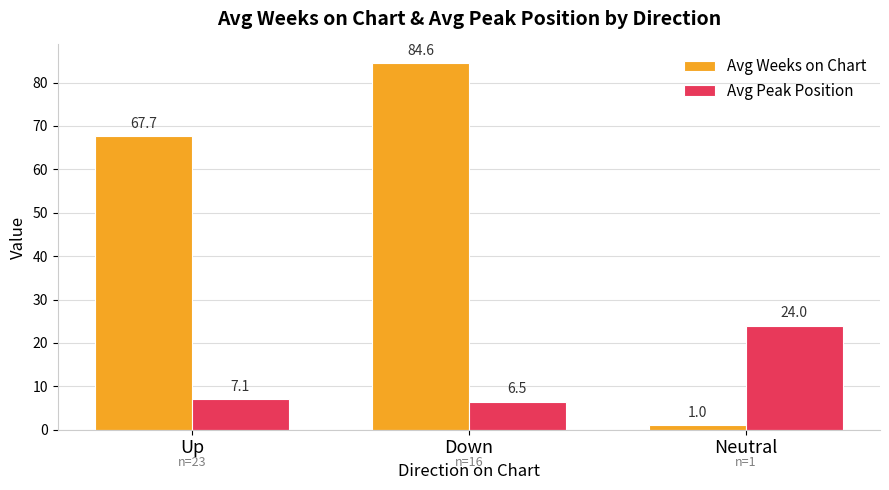

Which category has the lowest value across all series?

Neutral